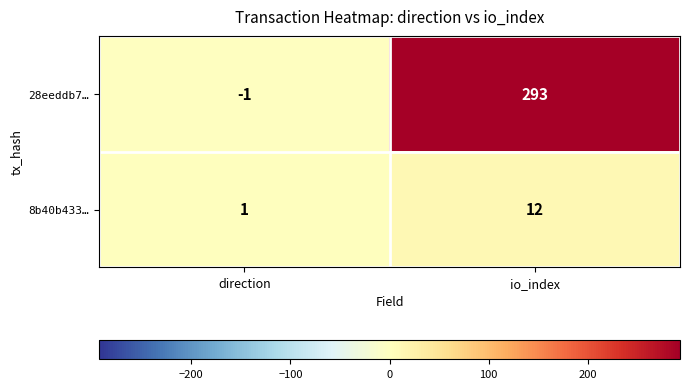

What is the difference between the maximum and minimum values in the 28eeddb7… series?

294